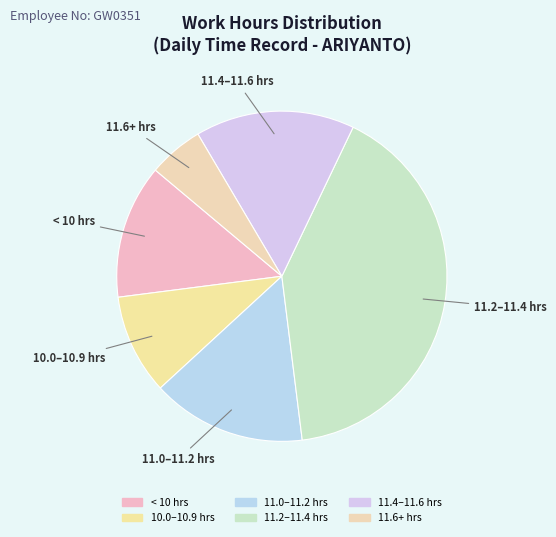

Count the number of slices in the pie.

6